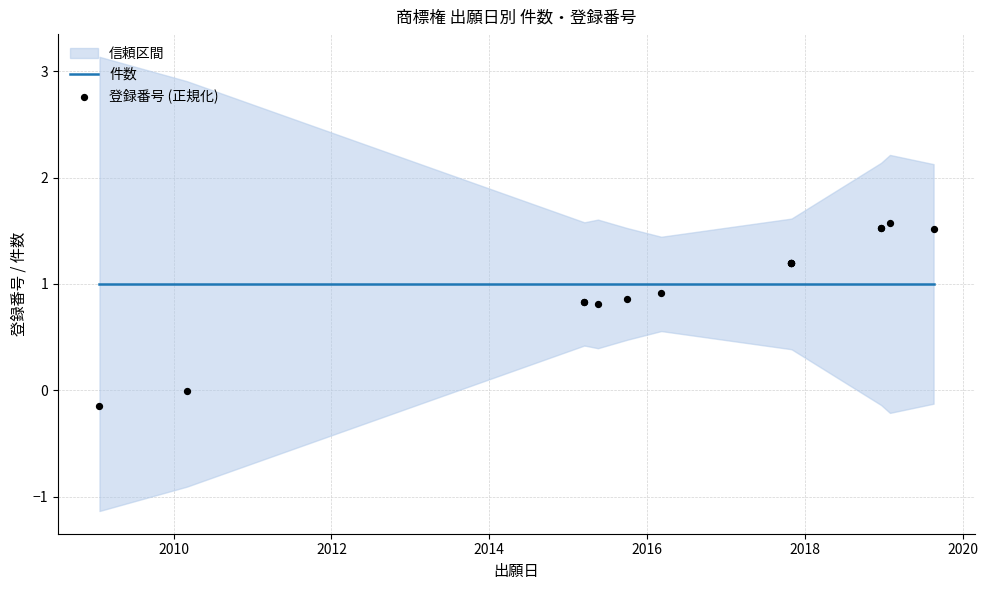

Which series reaches the minimum Y coordinate?

登録番号 (正規化)